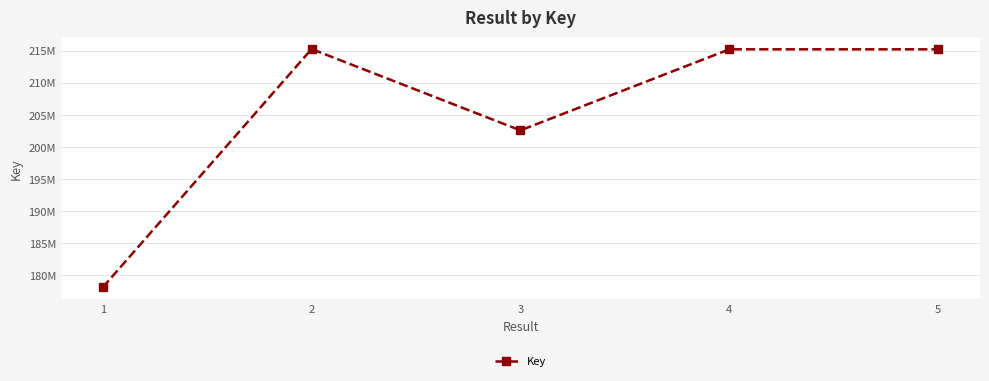

What is the sum of the values at 2 and 3?

417808508